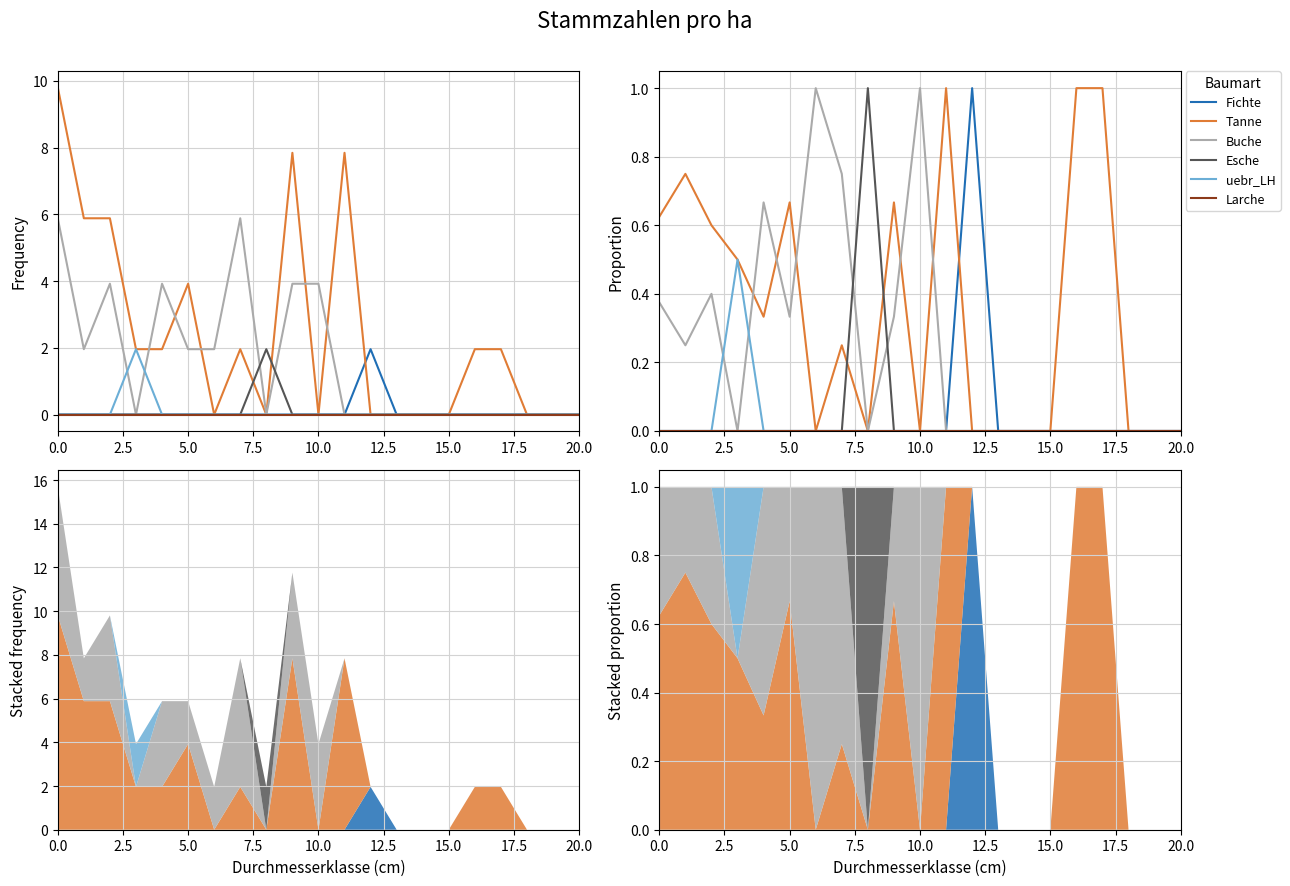

The value of Esche at 13 is 0.0. True or false?

True